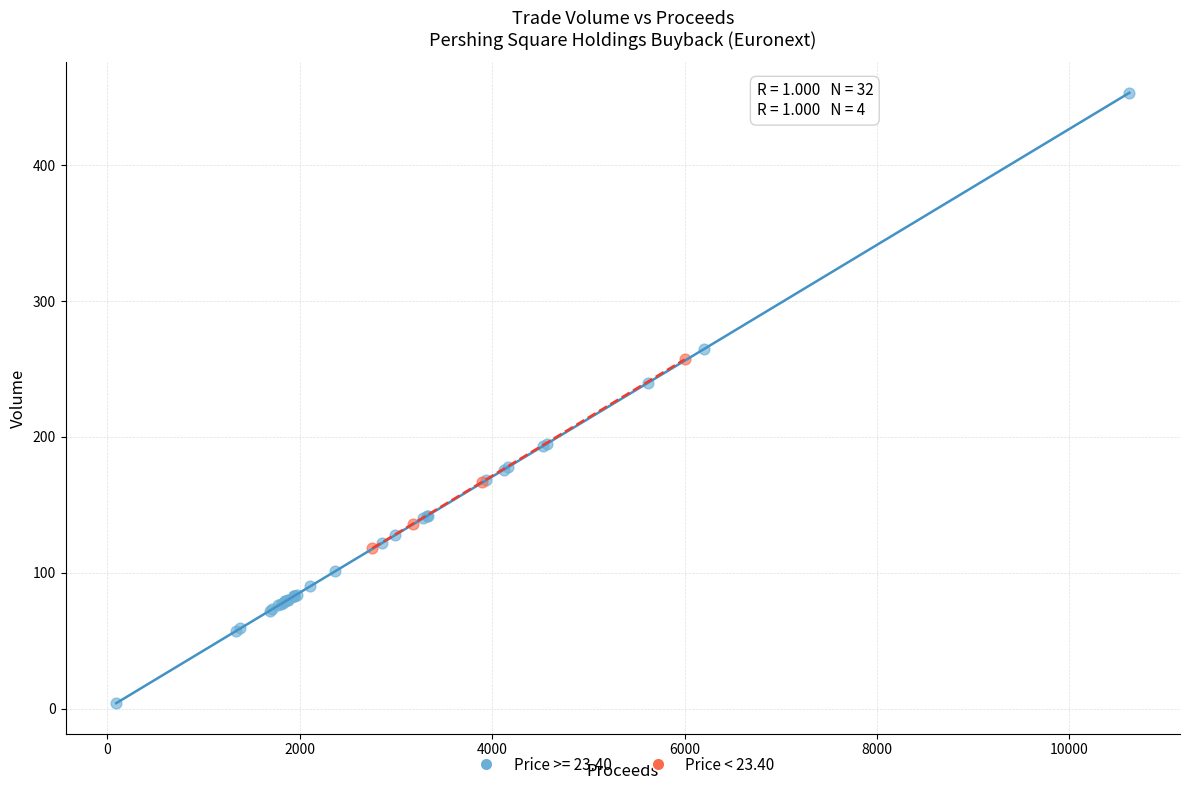

Which series contains the lowest Y value?

Price >= 23.40